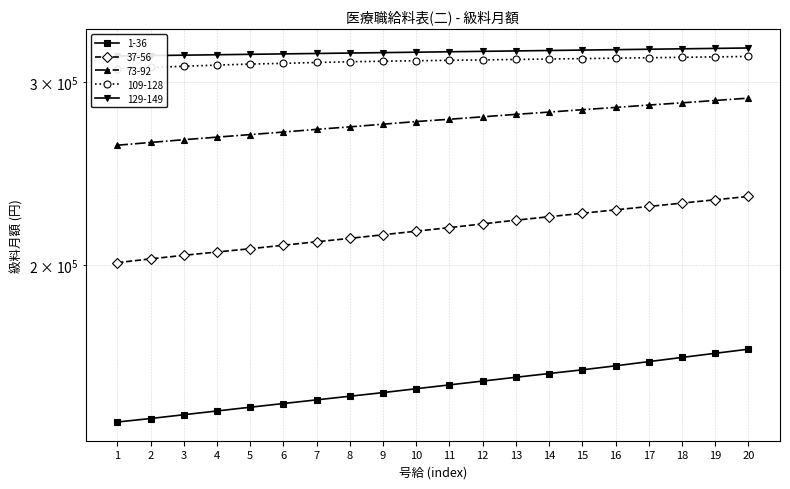

True or false: 1-36 and 73-92 cross at least once.

False